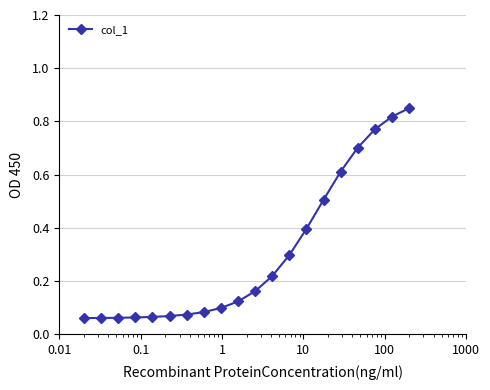

What is the sum of all values?

6.1